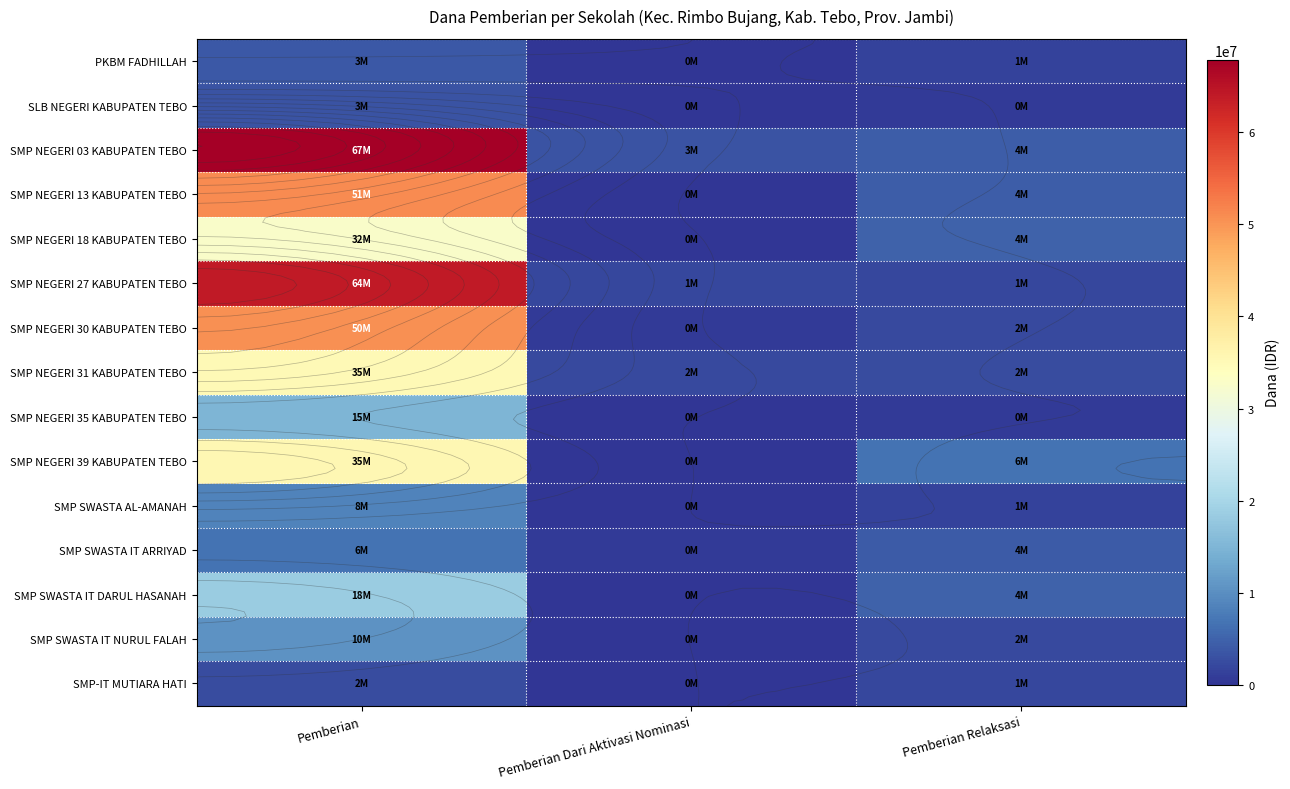

What is the total value across all series at Pemberian Dari Aktivasi Nominasi?

9000000